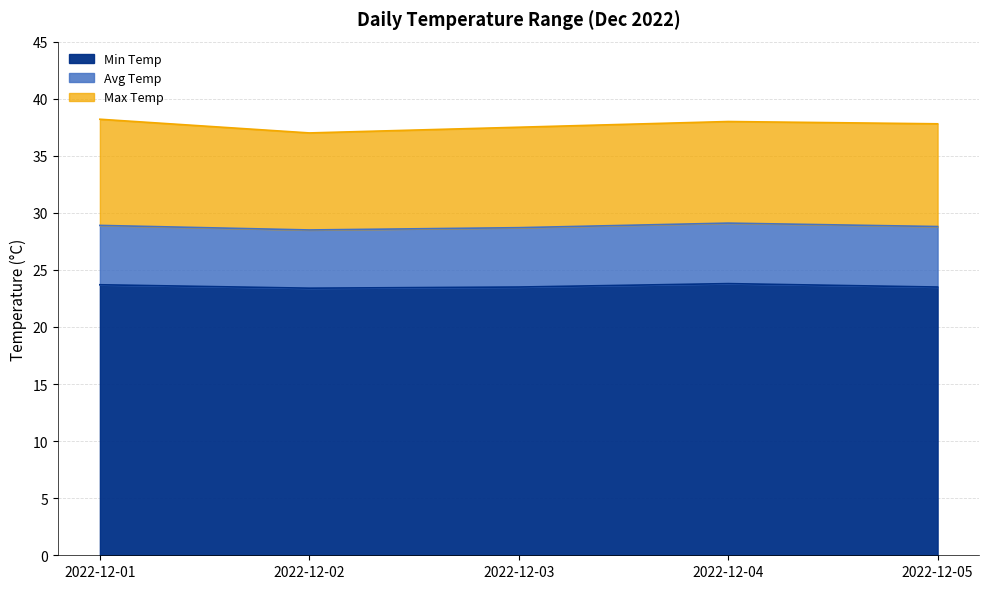

Count the number of data series in this chart.

3